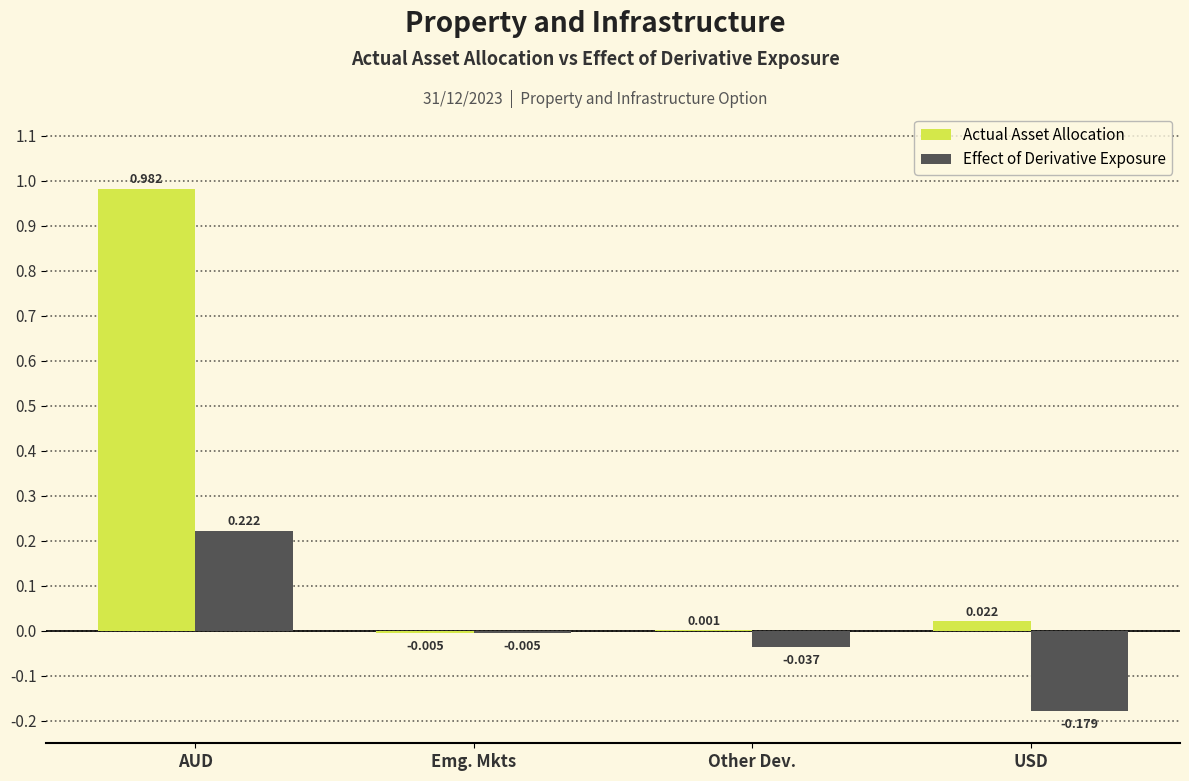

Which category has the highest value in the Effect of Derivative Exposure series?

AUD